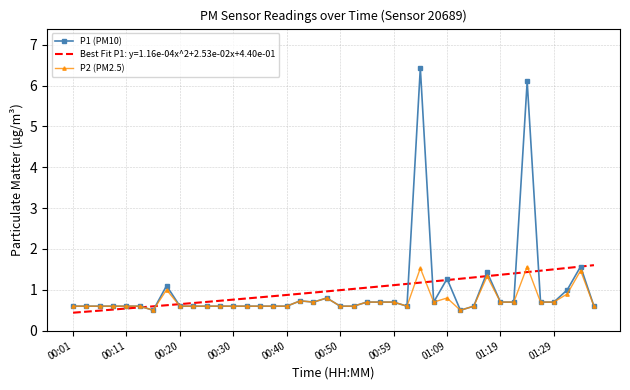

Which series has the largest range (max minus min)?

P1 (PM10)